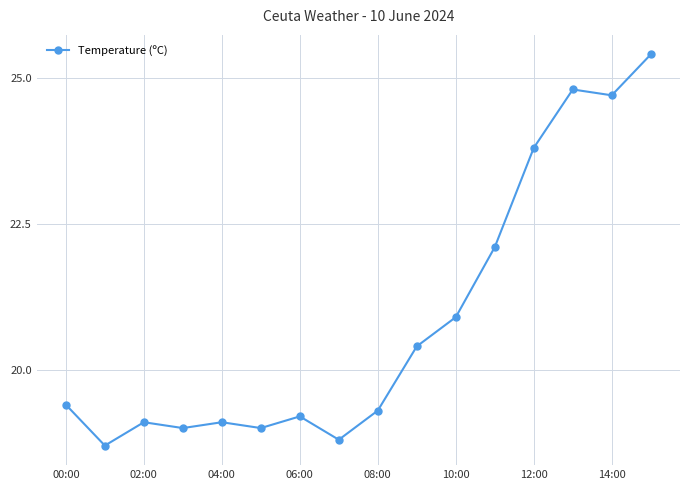

How many categories are shown in the chart?

16